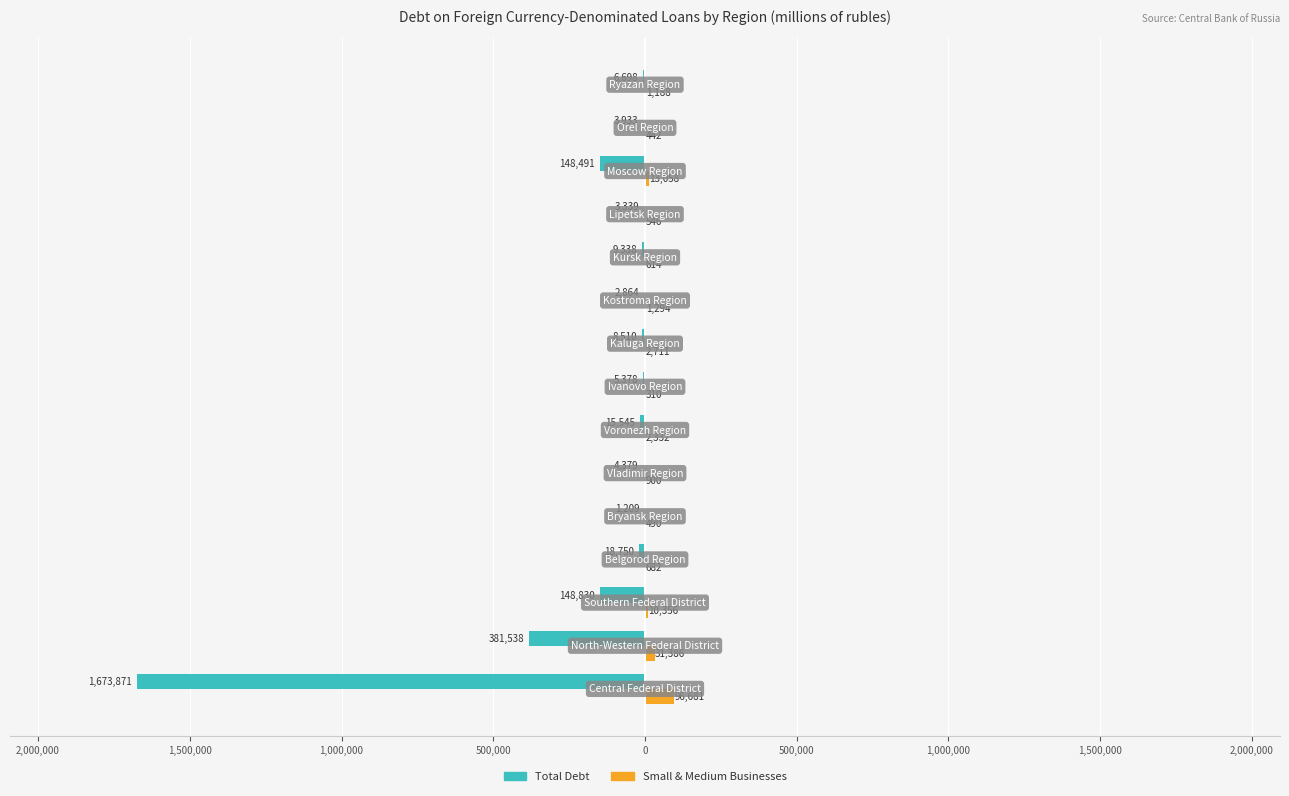

What are all the series names shown in the legend?

Total Debt, Small & Medium Businesses